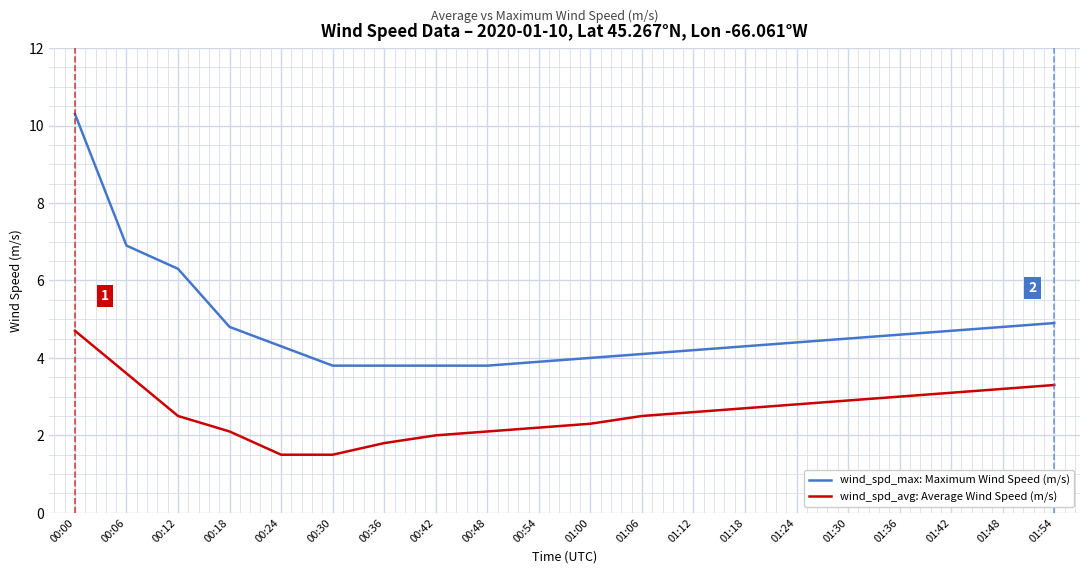

What is the sum of all wind_spd_avg: Average Wind Speed (m/s) values?

52.4